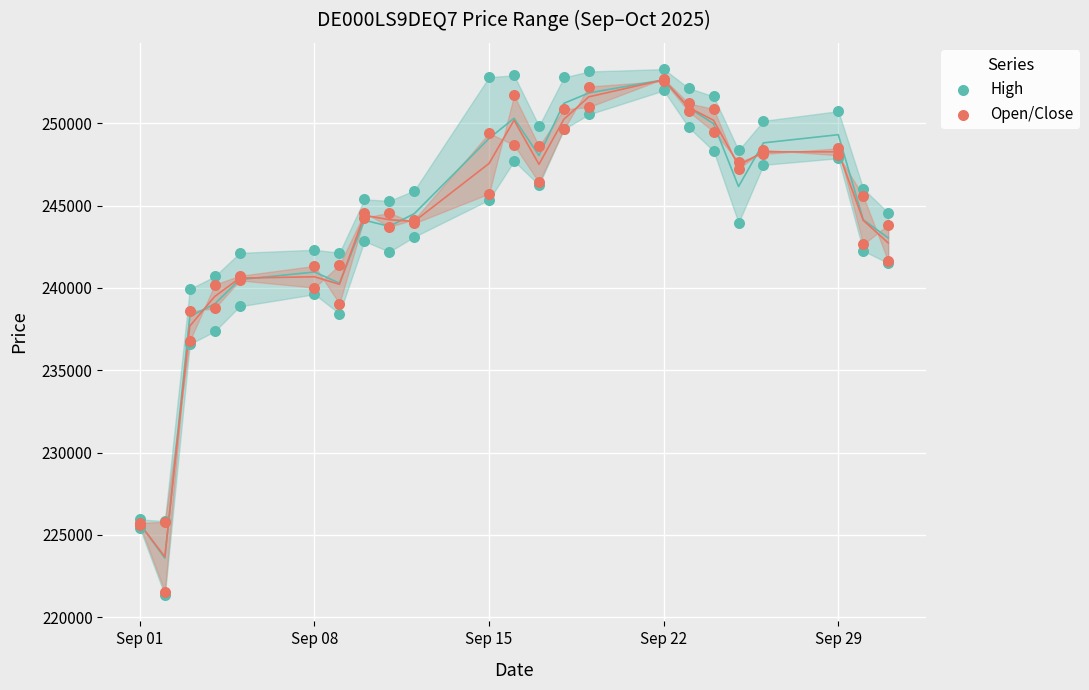

Is the value of Open/Close at 18 greater than the value of High at Sep 01?

Yes